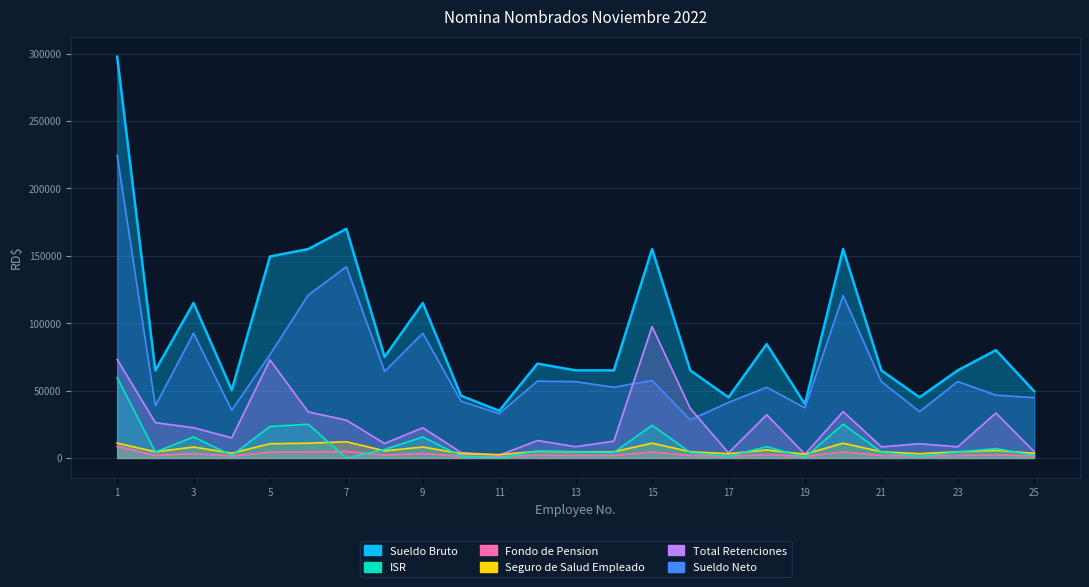

What is the value of the Sueldo Bruto point at the 10th from the left?

46200.0